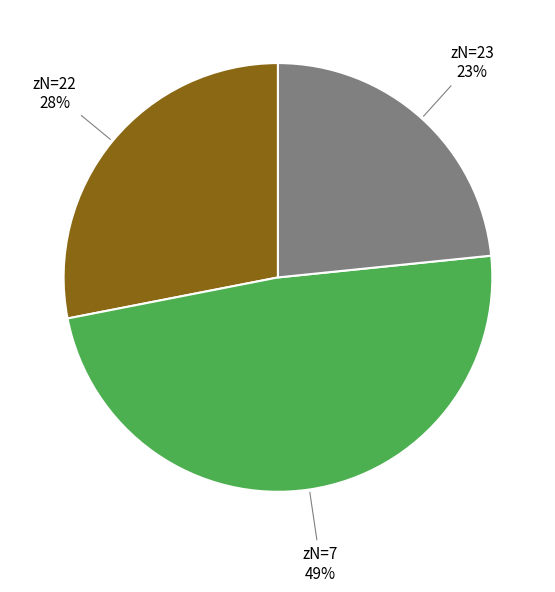

What is the ratio of the value at zN=22 to the value at zN=7?

0.6